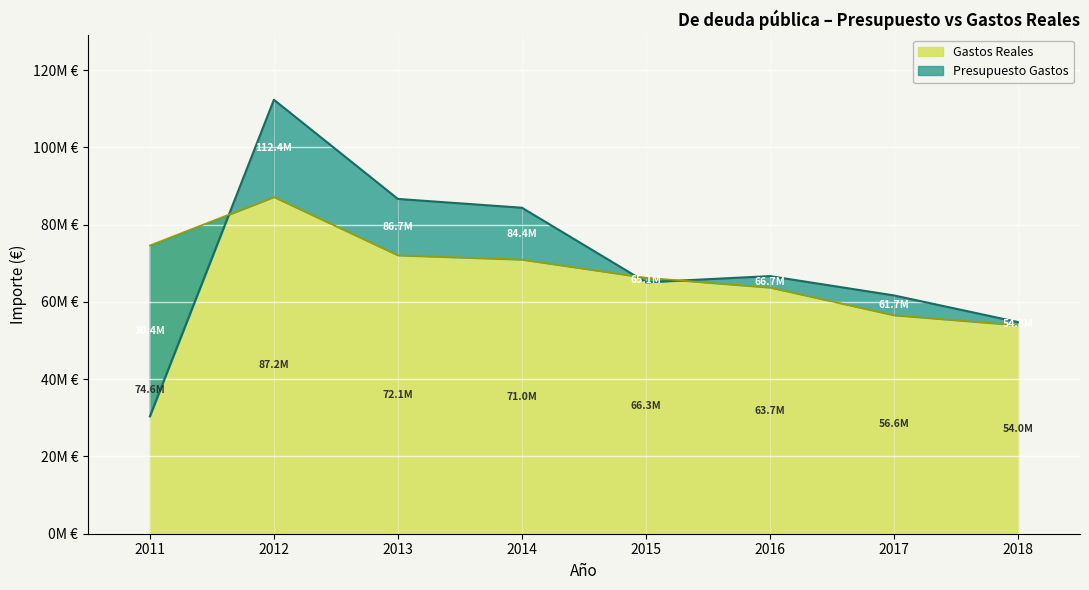

What is the value of the Presupuesto Gastos point at the 2nd from the left?

112350810.0